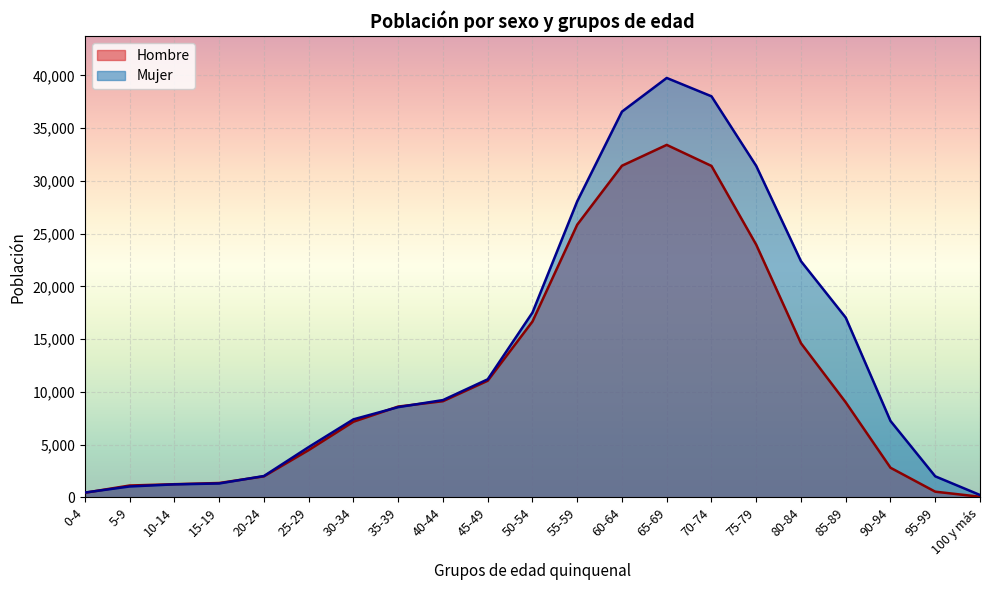

What is the label of the 11th point from the right?

50-54